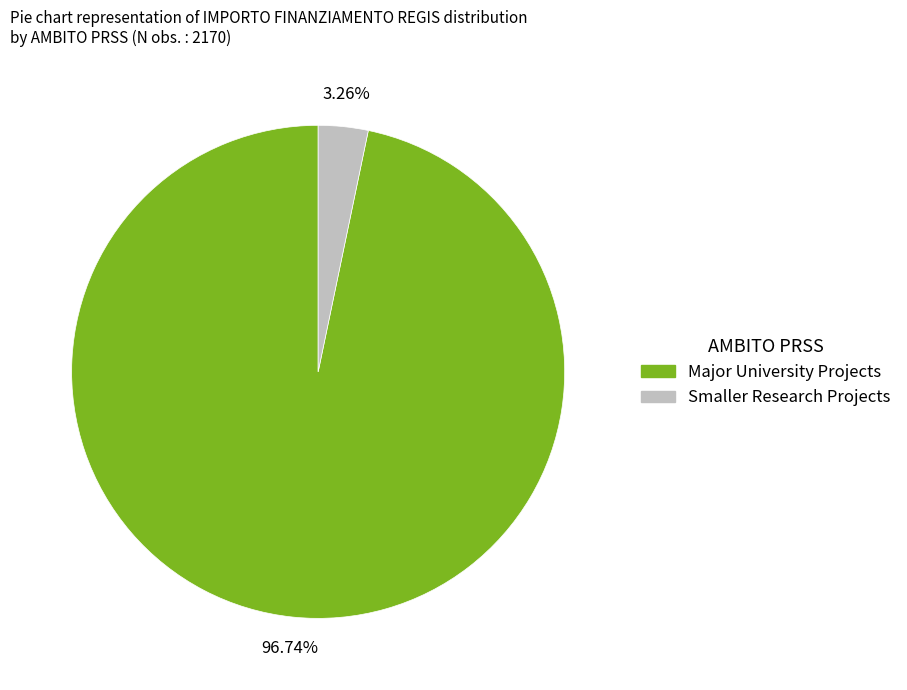

Is there any slice that represents more than half of the pie?

Yes